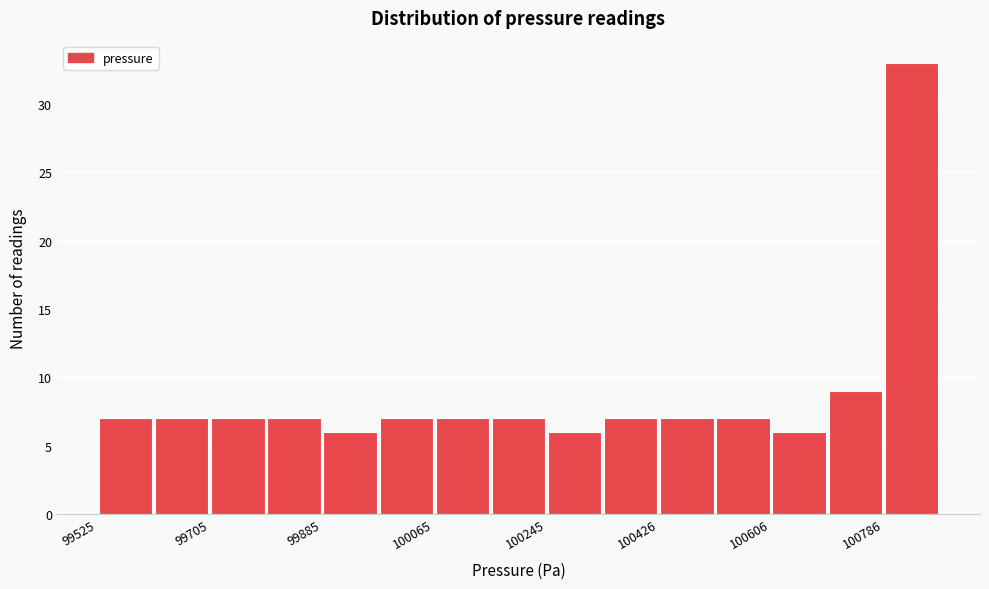

What is the height of the bar covering 99520 to 99620 on the x-axis? Neither the bar edges nor the heights are printed on the chart, so give them approximately, as read against the axes.

7